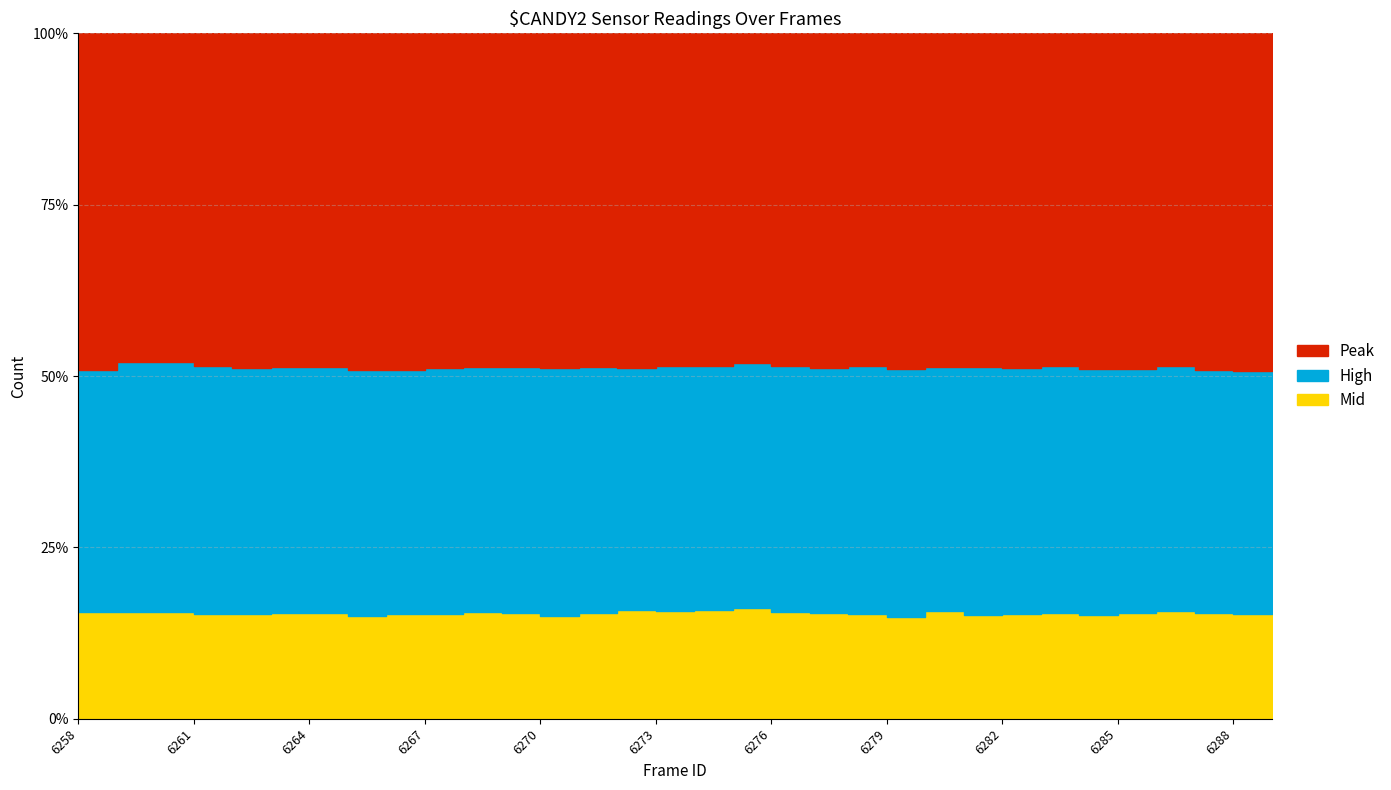

How many data points in Peak are less than 7290?

16